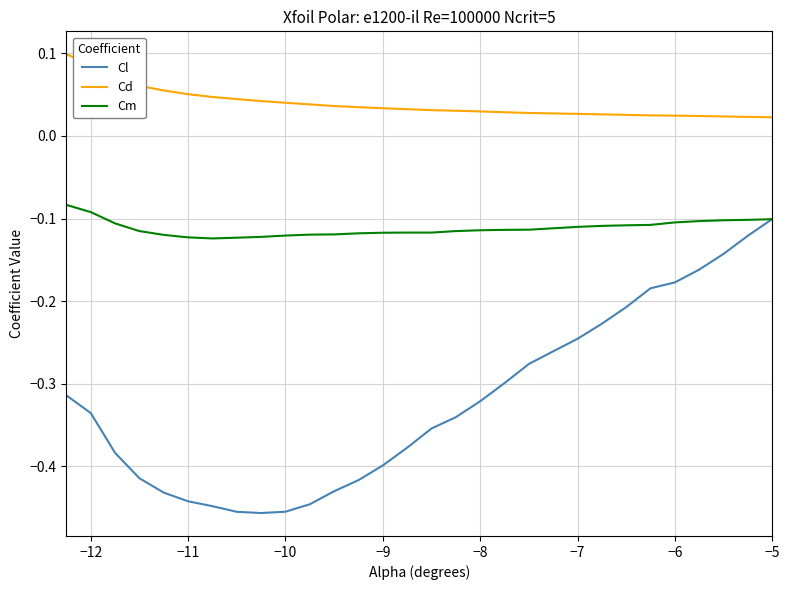

Which series has the widest spread of values?

Cl